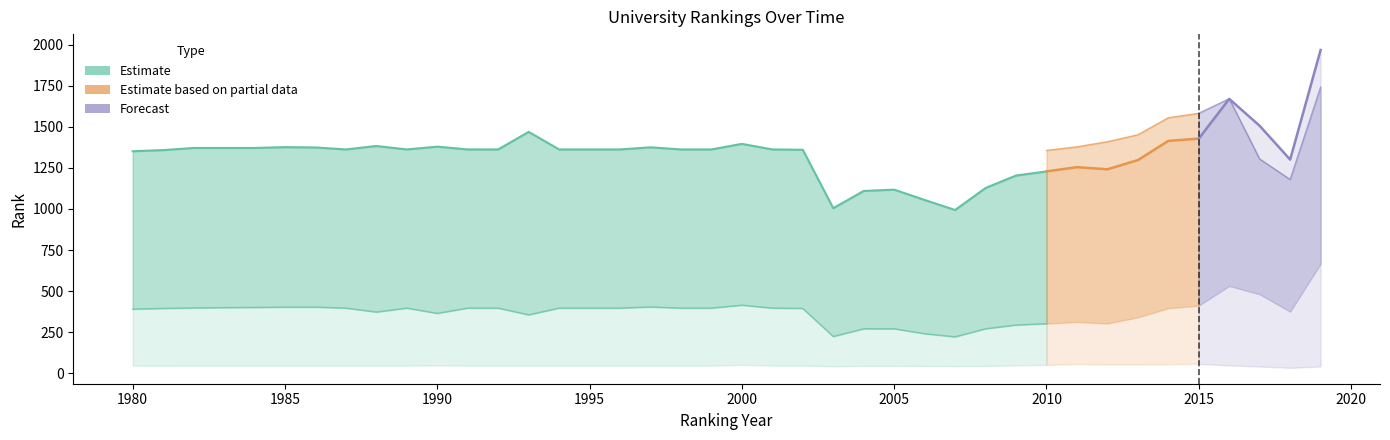

What is the value of the country rank point at the 7th from the left?

46.0